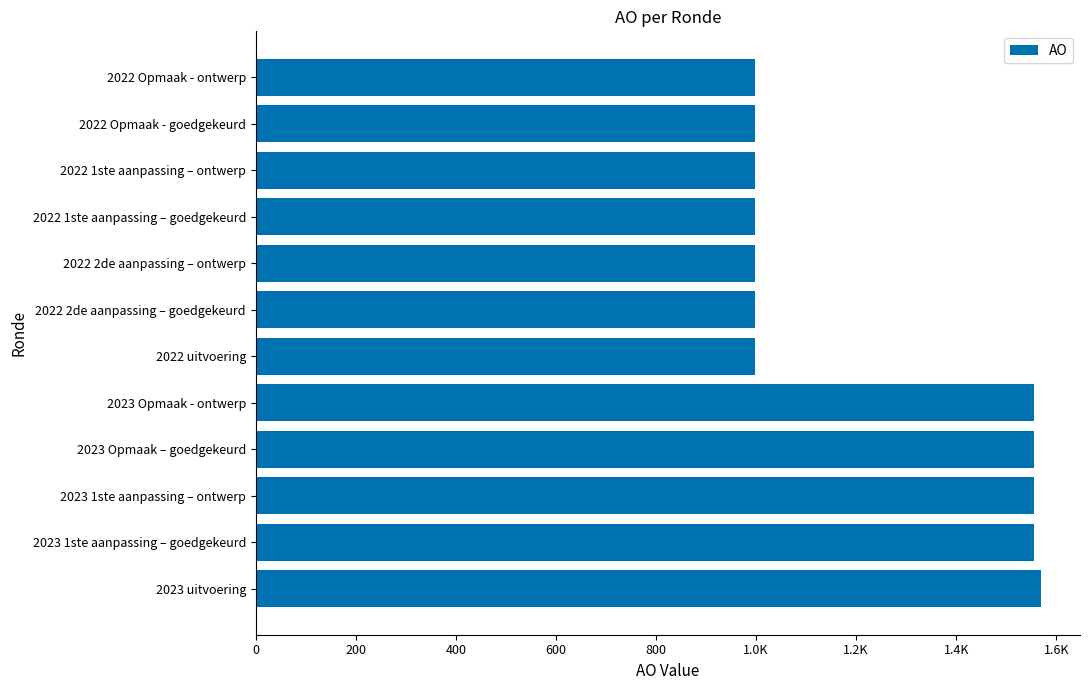

Are the bars horizontal?

Yes